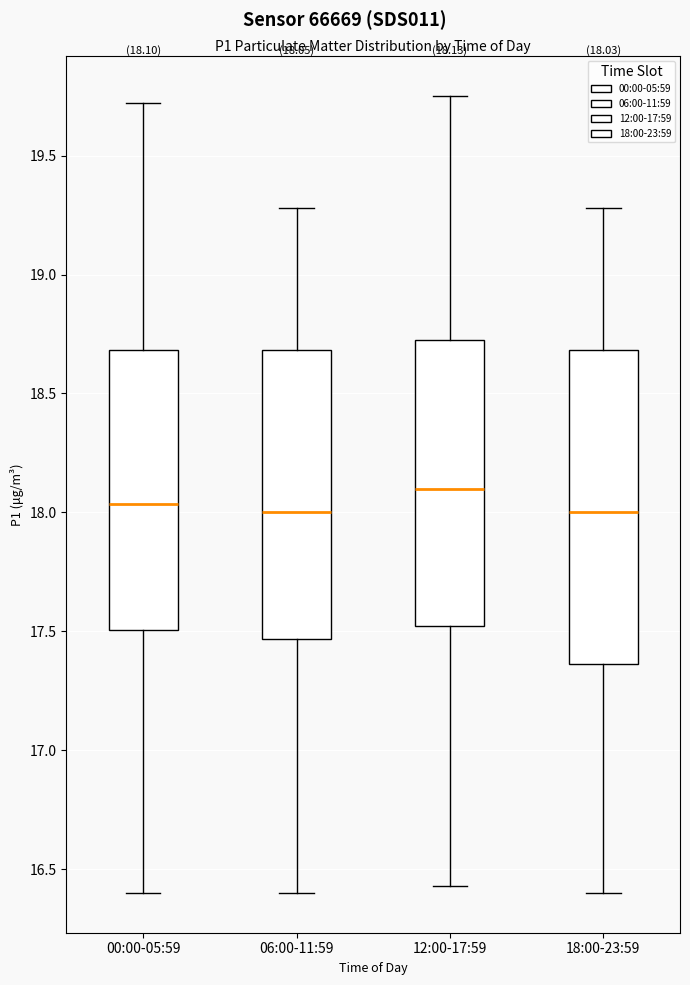

Which box is the tallest, from its lower edge to its upper edge?

18:00-23:59